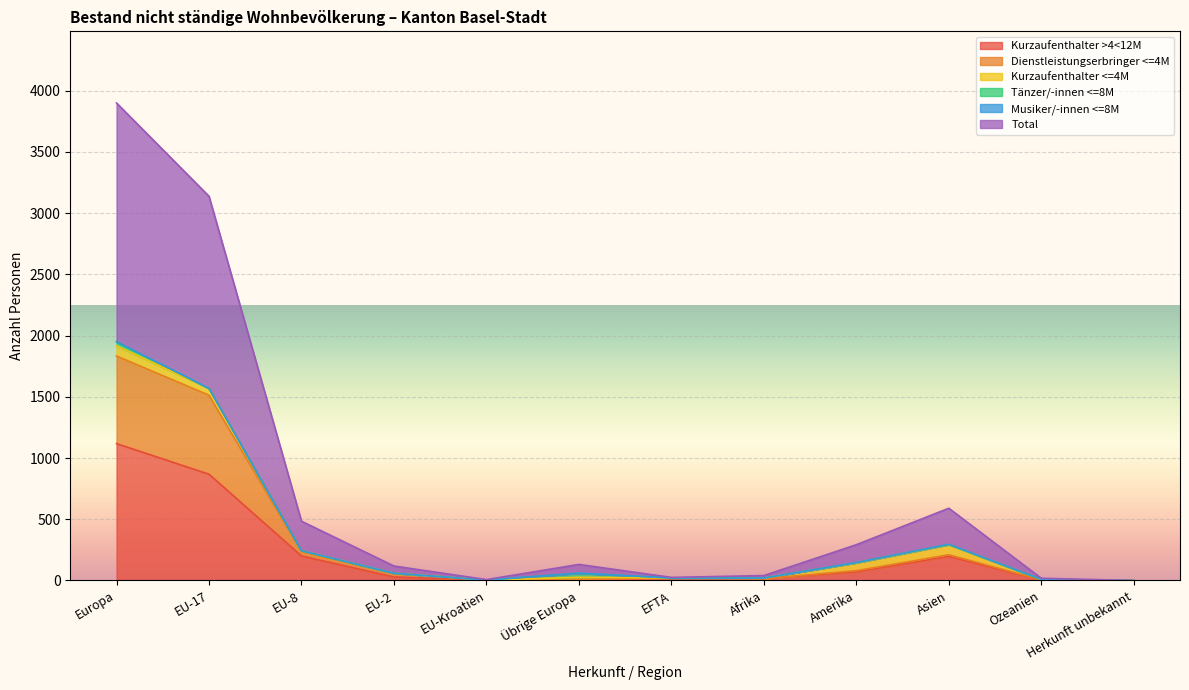

At which label does Kurzaufenthalter >4<12M reach its peak?

Europa